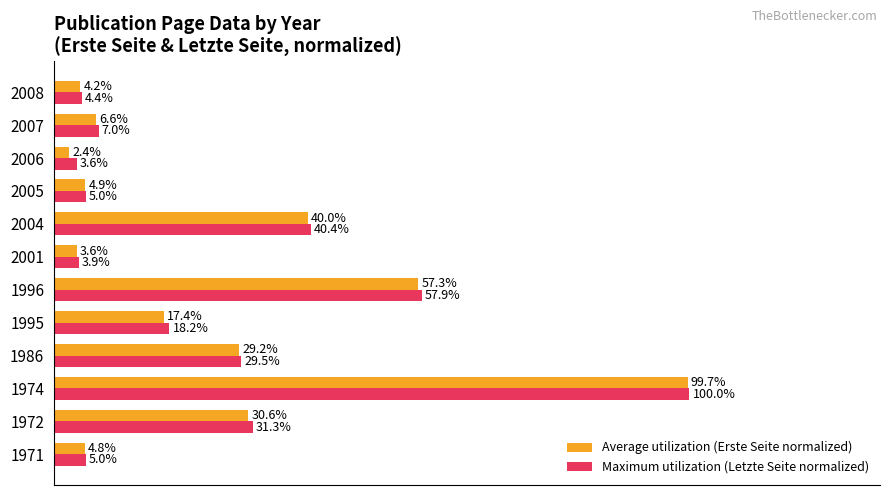

Which series has the largest range (max minus min)?

Average utilization (Erste Seite normalized)